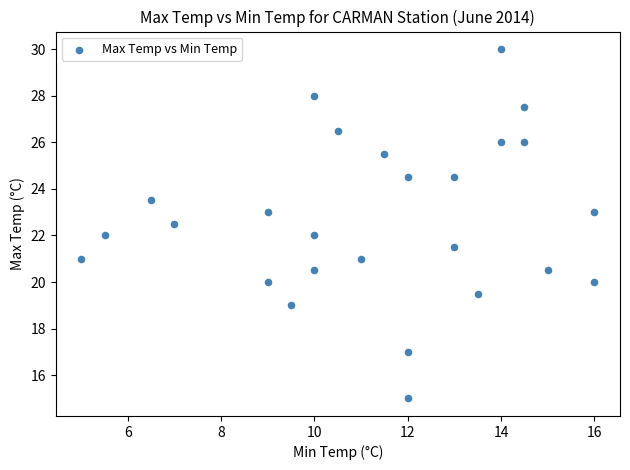

What is the range of X values (max minus min)?

11.0